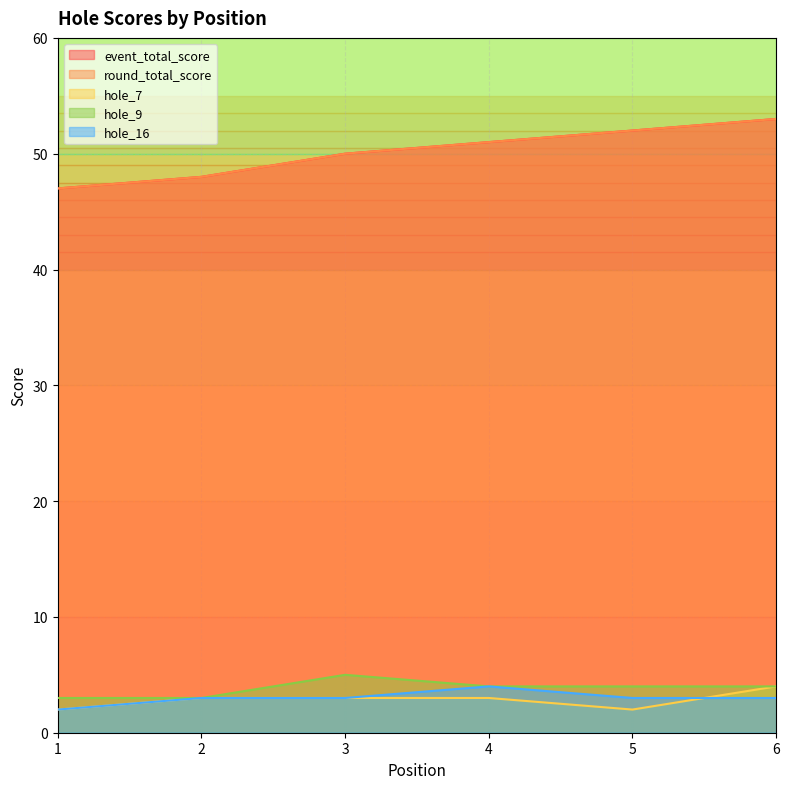

True or false: hole_9 and hole_7 intersect in this chart.

False